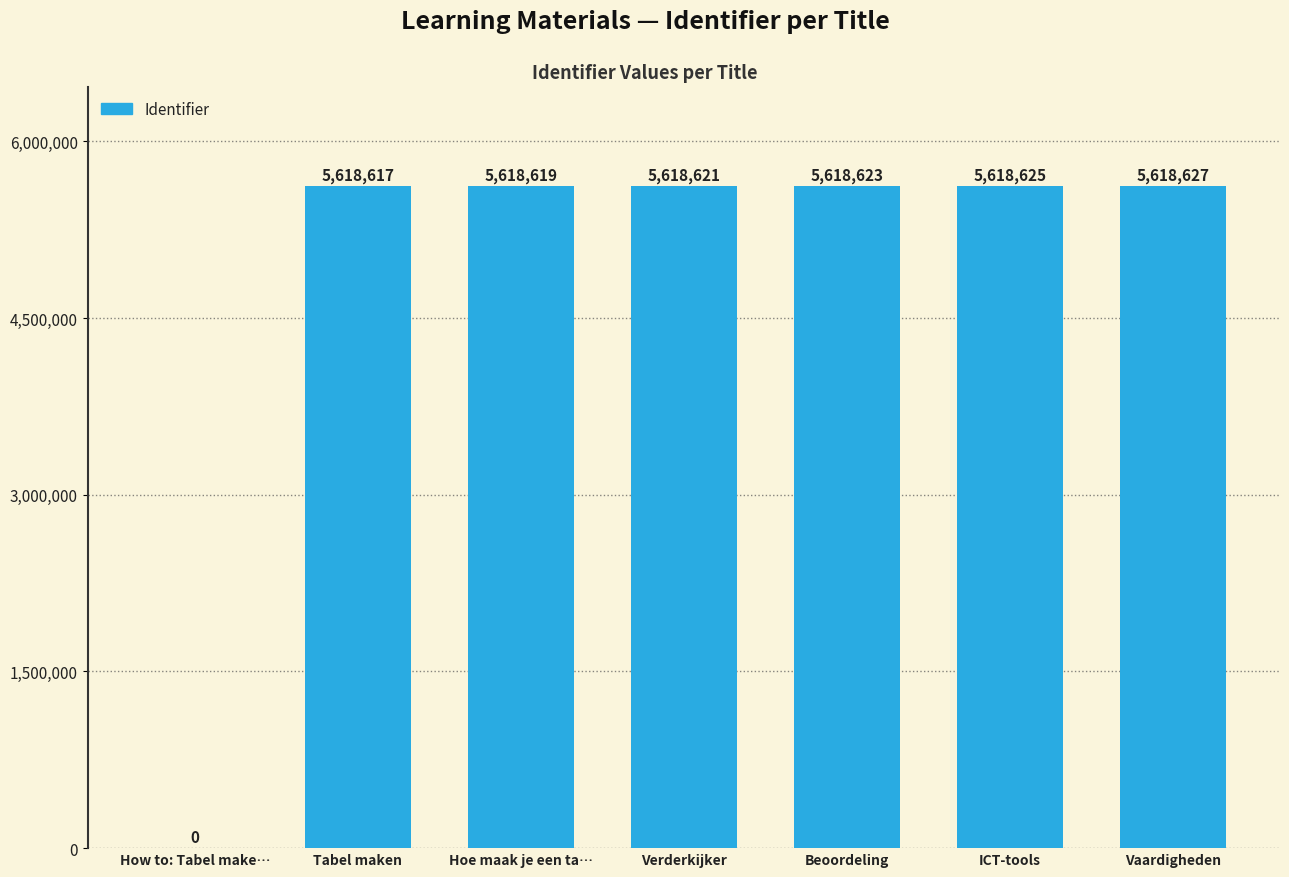

Does the chart contain stacked bars?

No